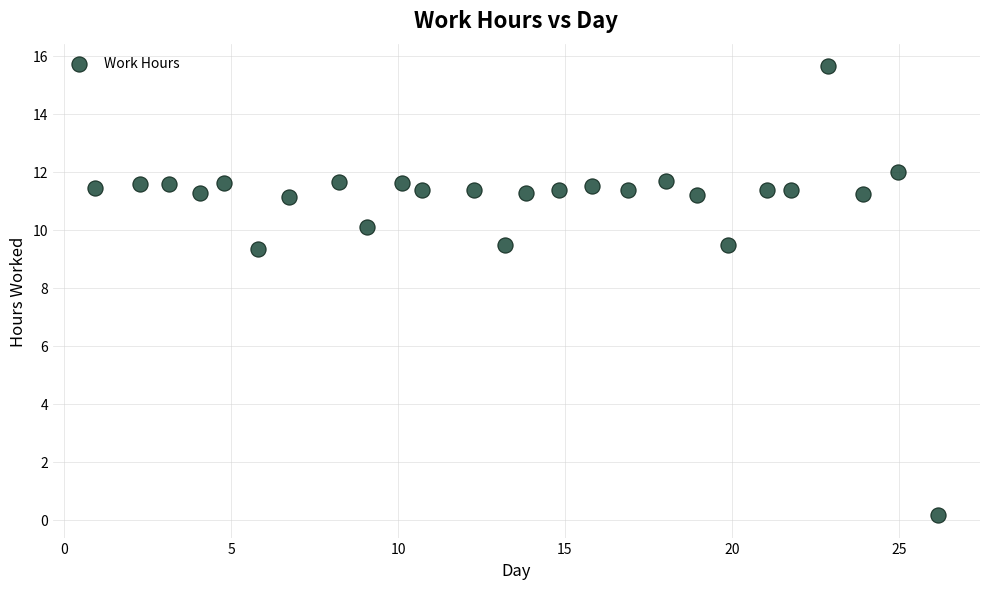

What is the range of X values (max minus min)?

25.2